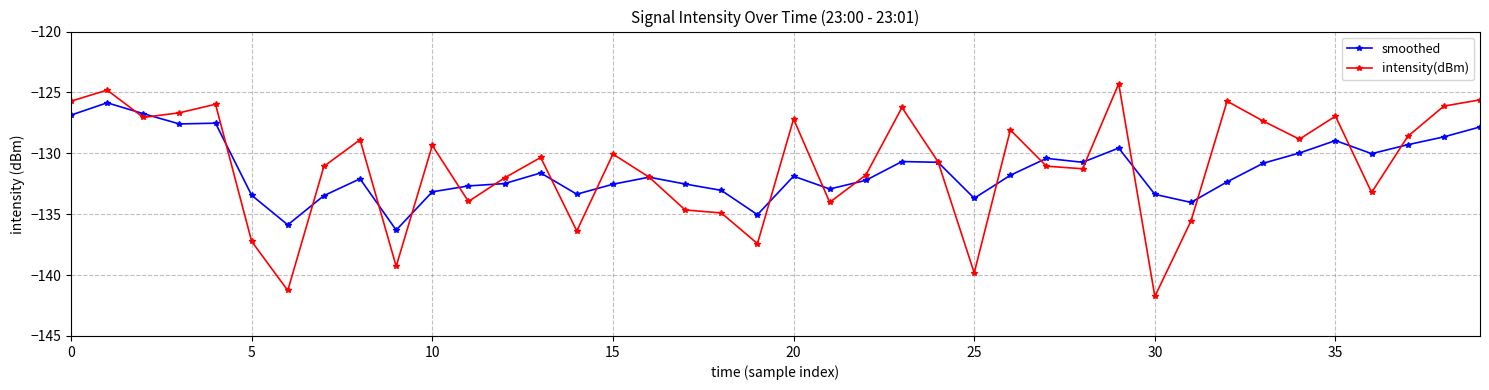

List the series in order of their peak value, highest first.

intensity(dBm), smoothed